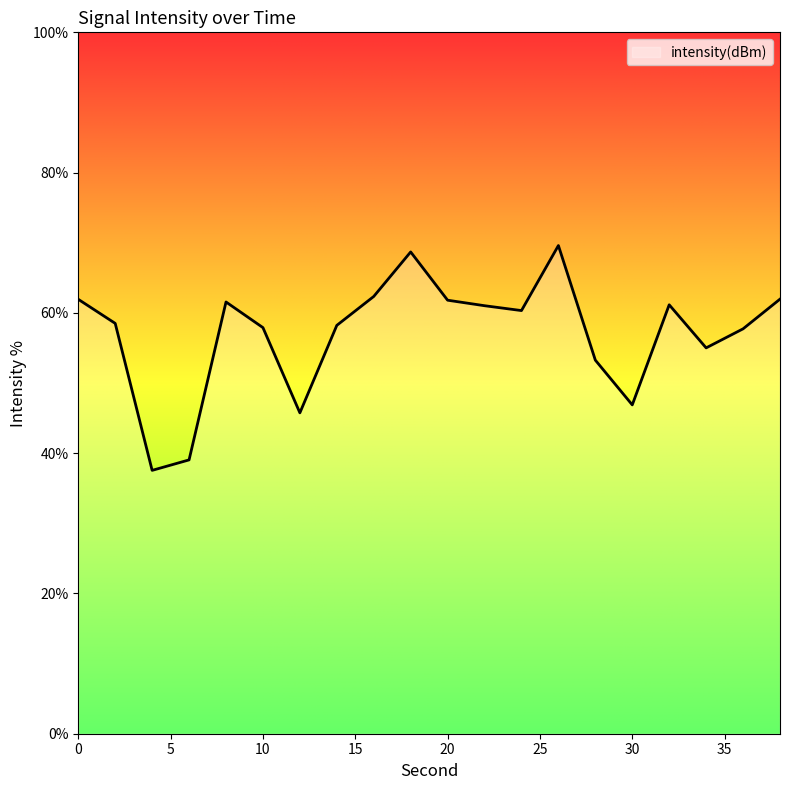

What is the difference between the maximum and minimum values?

32.1